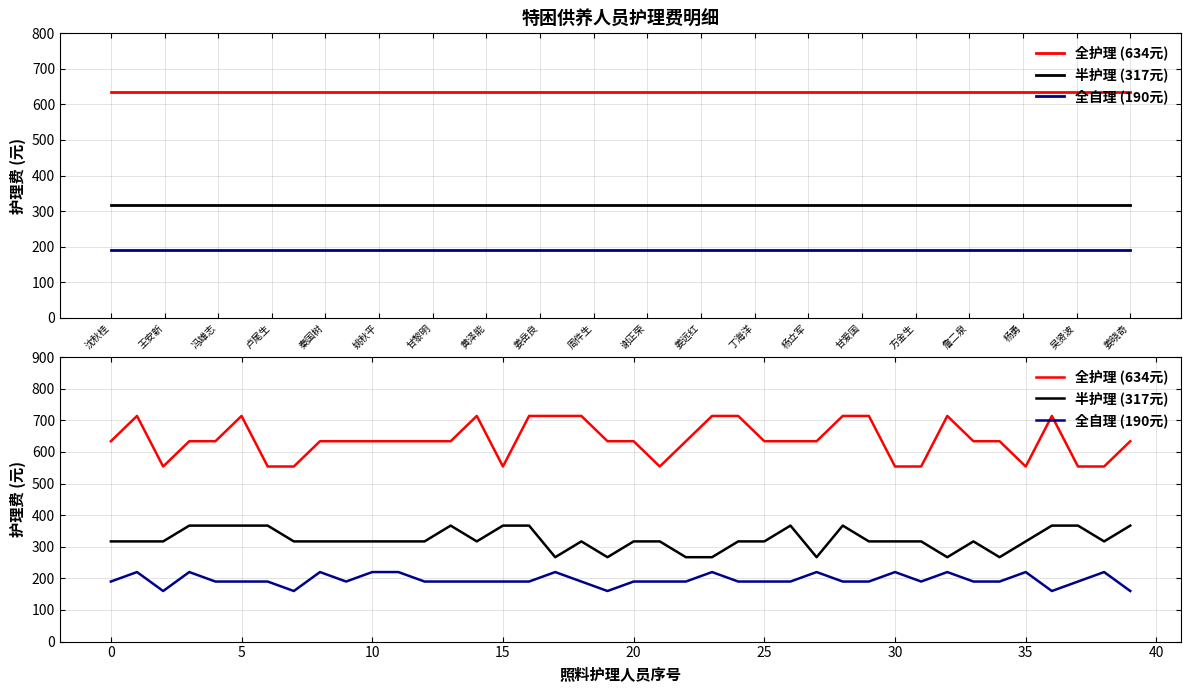

How many interior local peaks does the 半护理 (317元) series have?

5